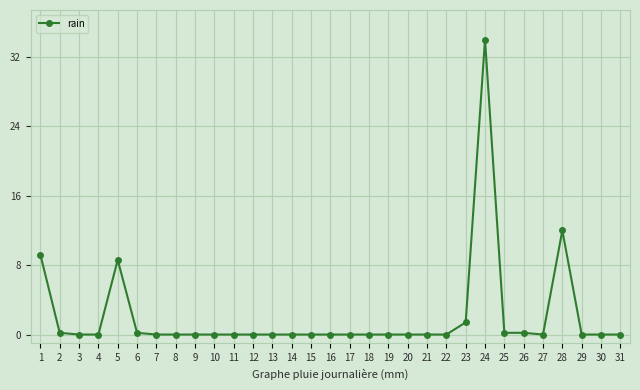

Which category has the highest value across all series?

24